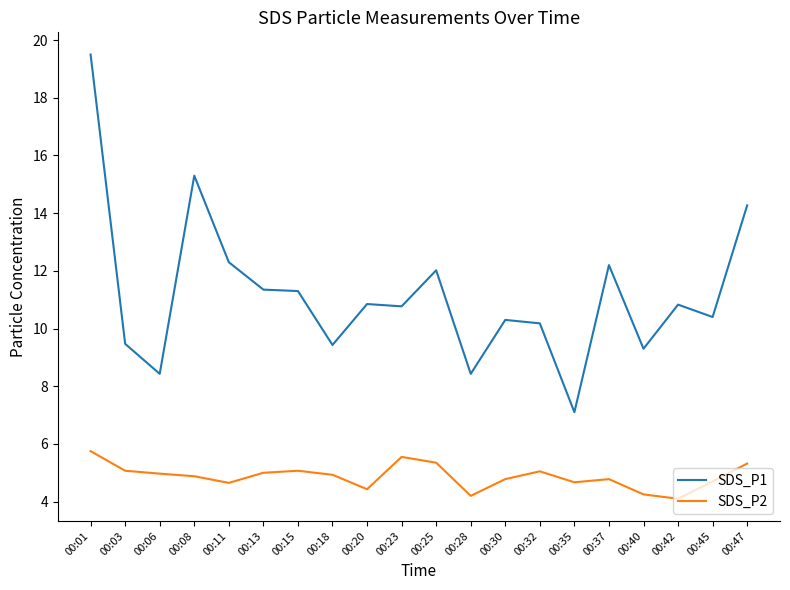

What is the spread (max minus min) of values at 00:30?

5.5